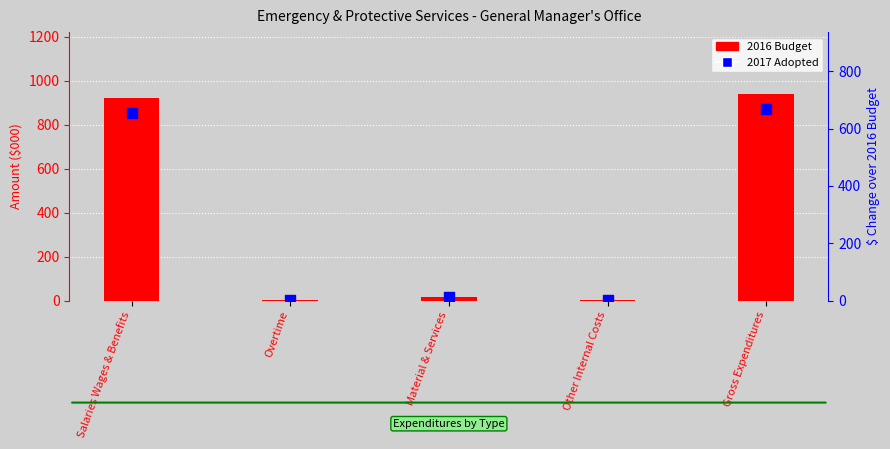

At how many categories does at least one series exceed 482?

2